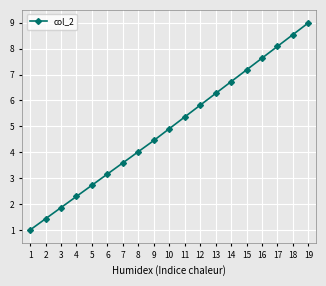

At which category does the chart reach its minimum across all series?

1